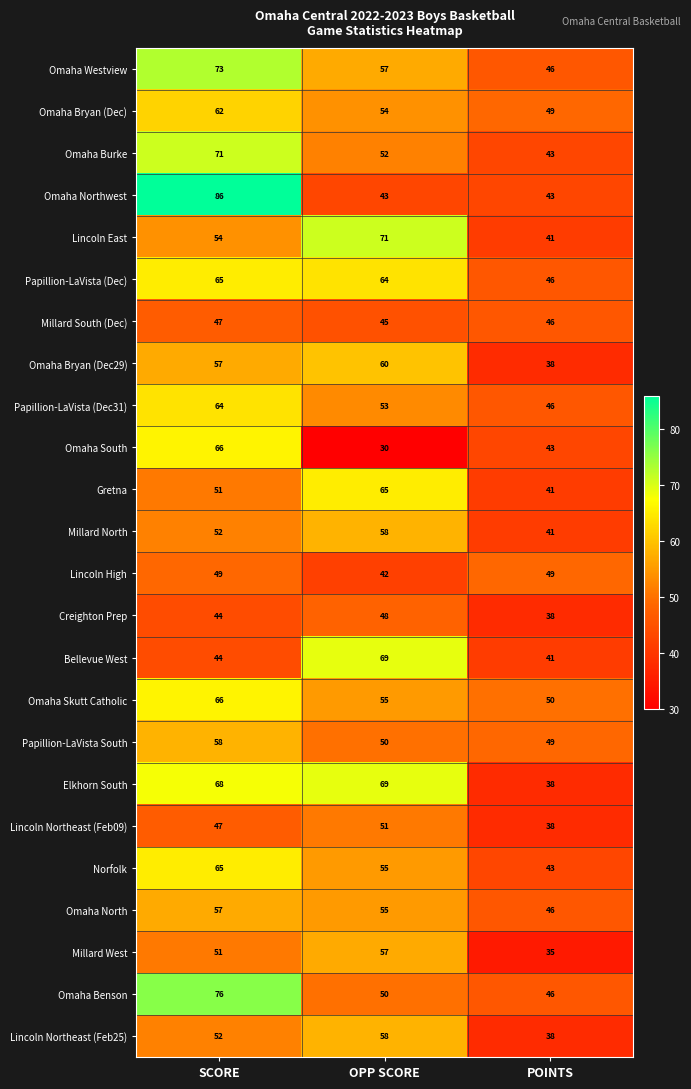

Which label corresponds to the largest value in the chart?

SCORE